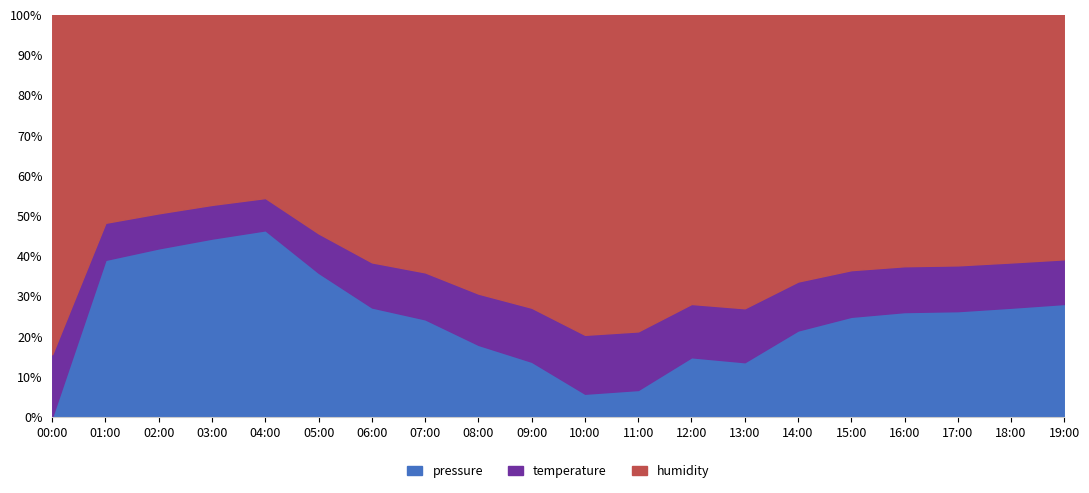

What is the approximate value of temperature at 03:00?

17.4